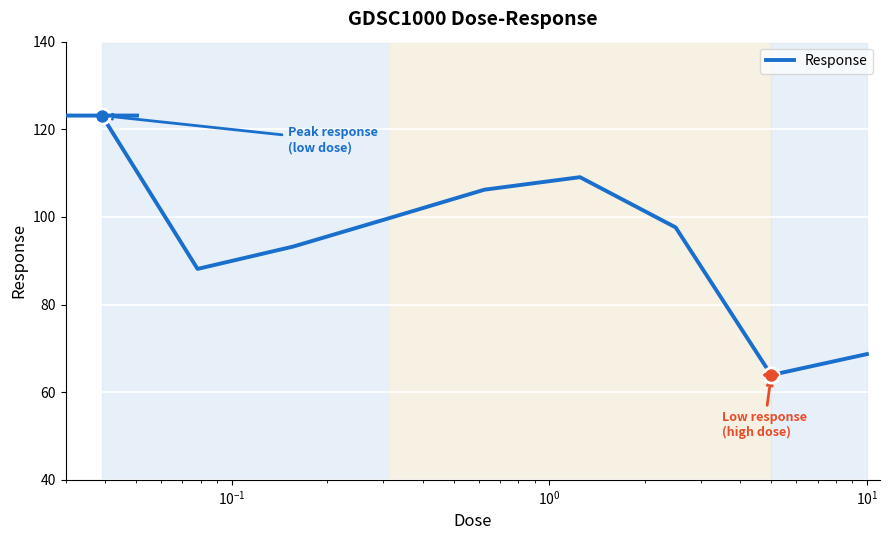

What is the smallest value displayed?

63.9